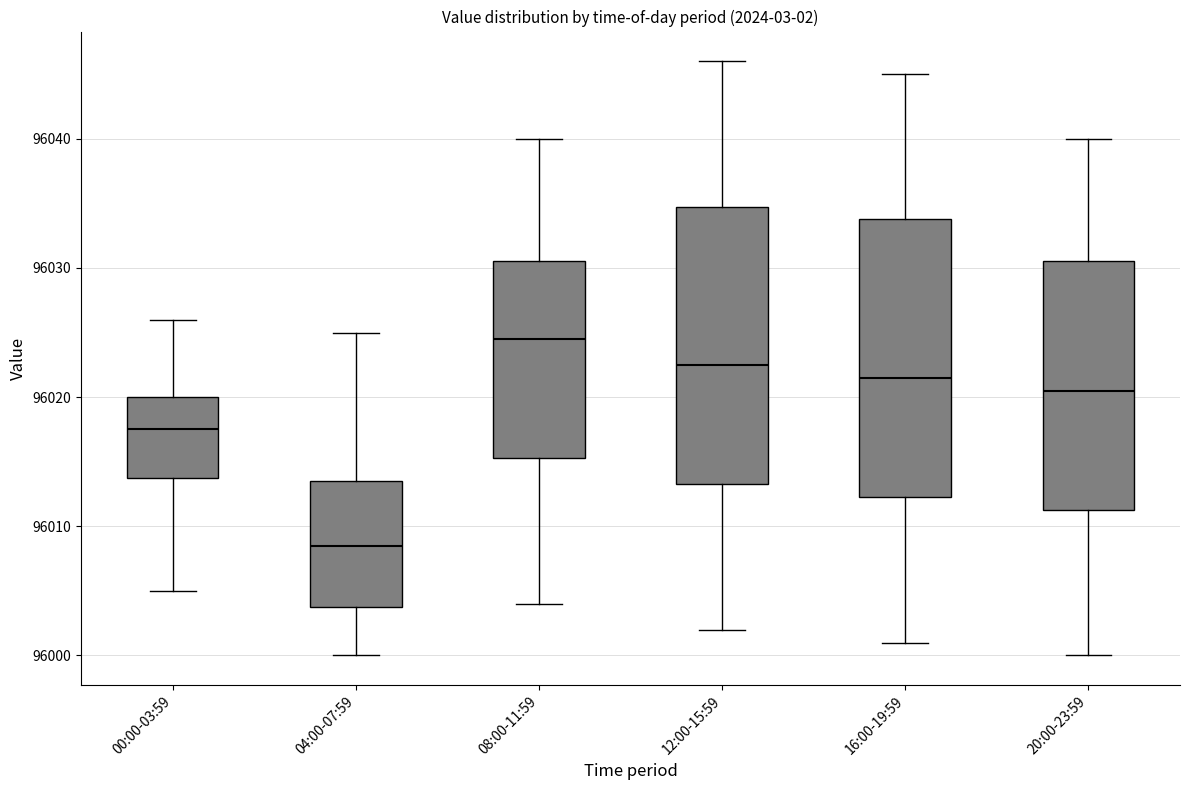

Where does the lower whisker of the box for 08:00-11:59 end on the y-axis? The values are not printed on the chart, so give them approximately, as read against the axis.

96004